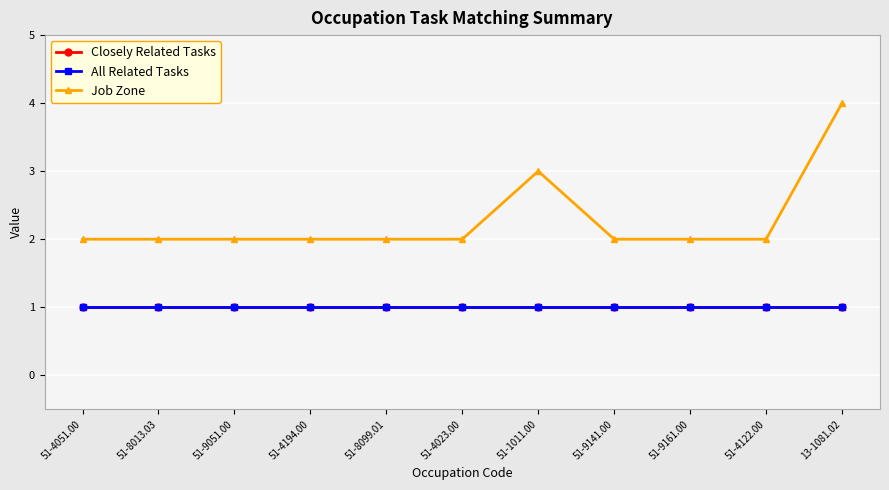

At how many categories does at least one series exceed 1?

11